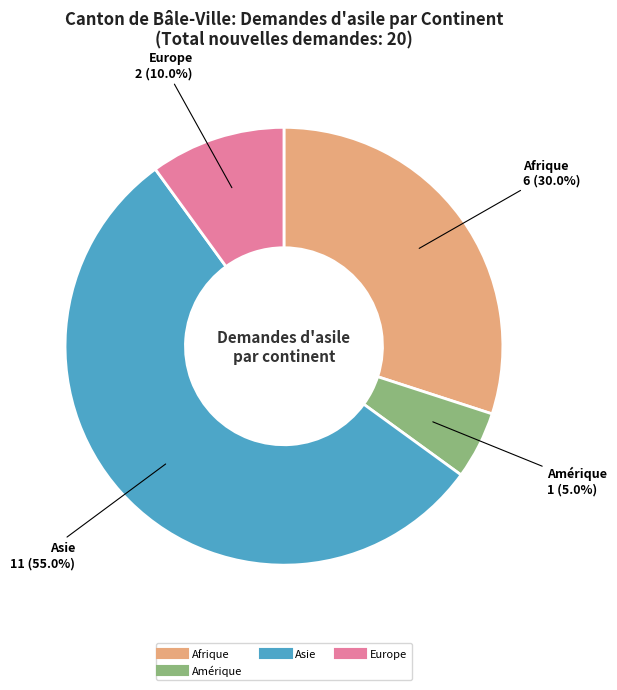

Is there a majority slice in this chart?

Yes